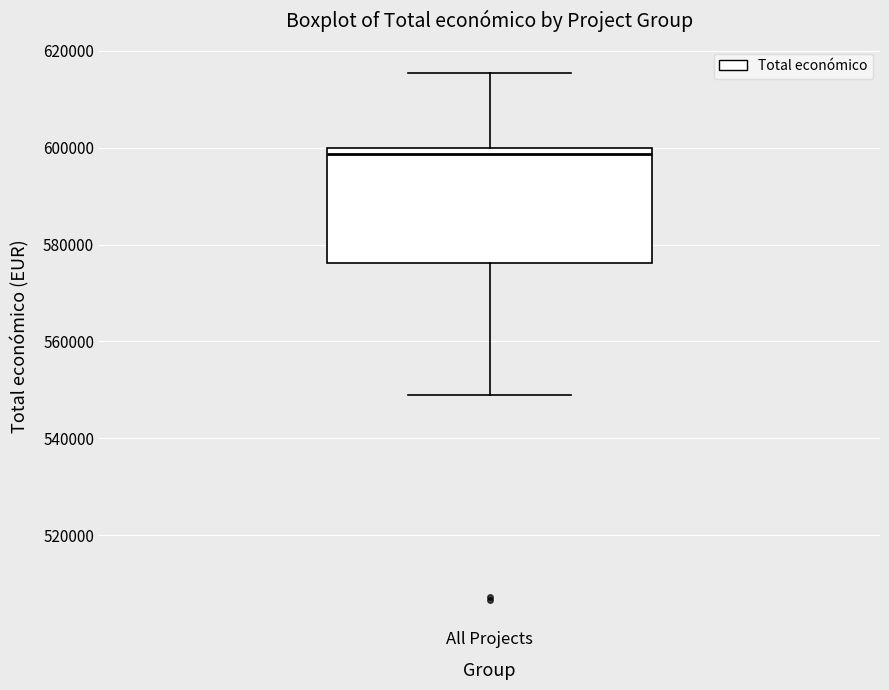

Read this box plot against the y-axis: the position of the median line, the range covered by the box, and the ends of both whiskers. The values are not printed on the chart, so give them approximately, as read against the axis.

median 598000, box 576000 to 600000, whiskers 548000 to 616000